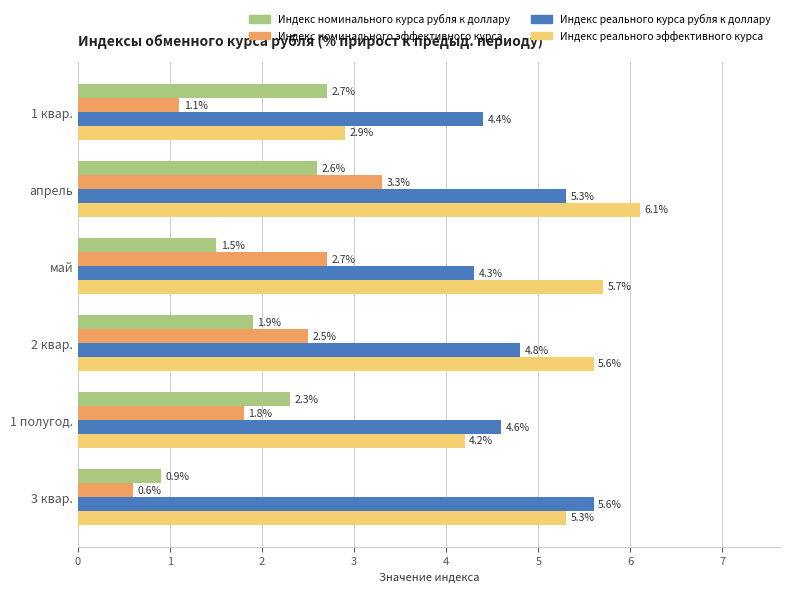

At how many categories does at least one series exceed 3?

6